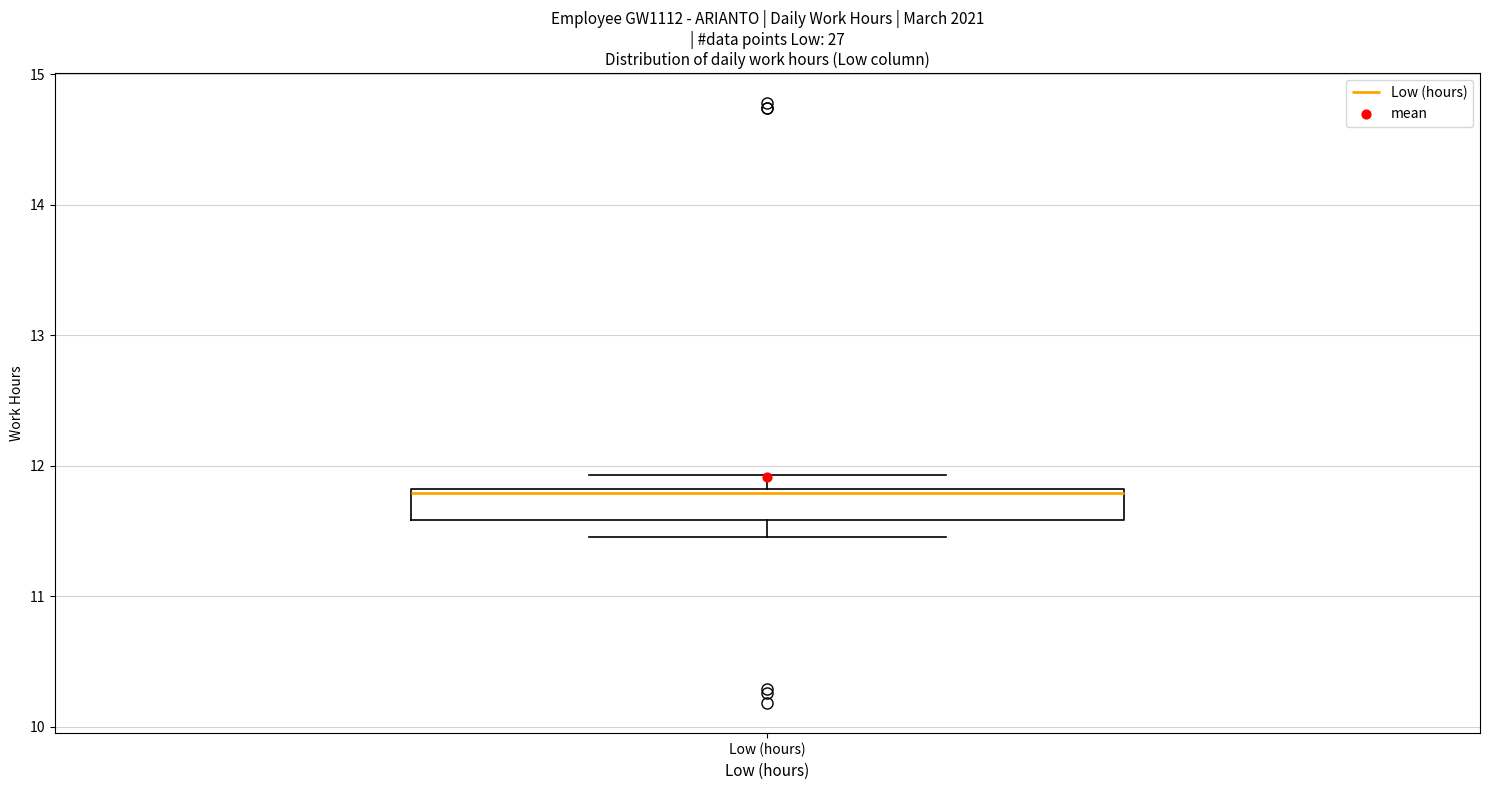

Where does the lower whisker of the box for Low (hours) end on the y-axis? The values are not printed on the chart, so give them approximately, as read against the axis.

11.5